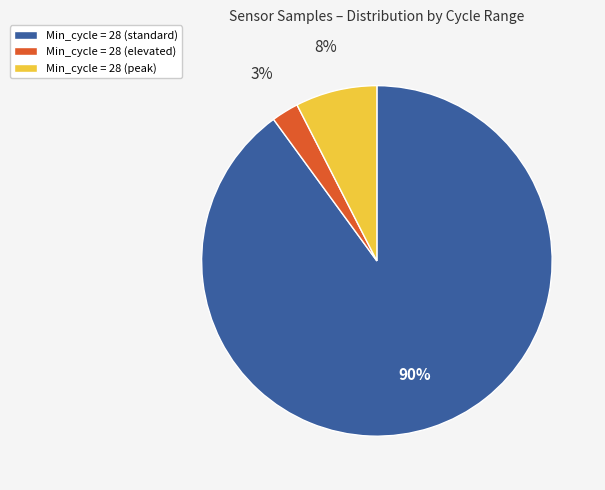

To the nearest percent, what is the average slice percentage?

33%